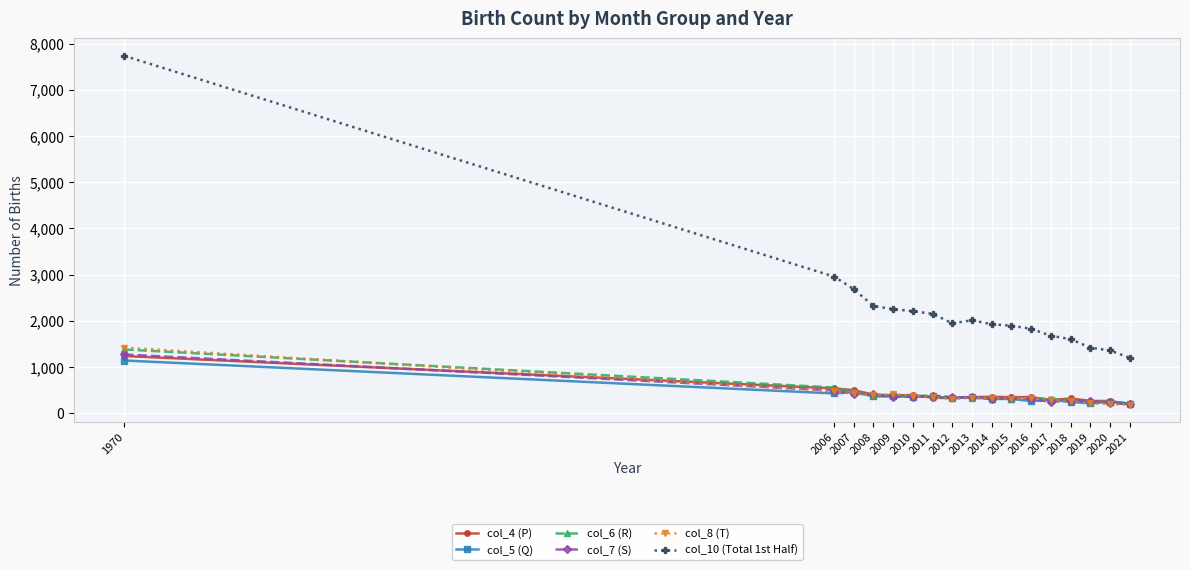

The col_10 (Total 1st Half) series shows 1395 at 2008. True or false?

False